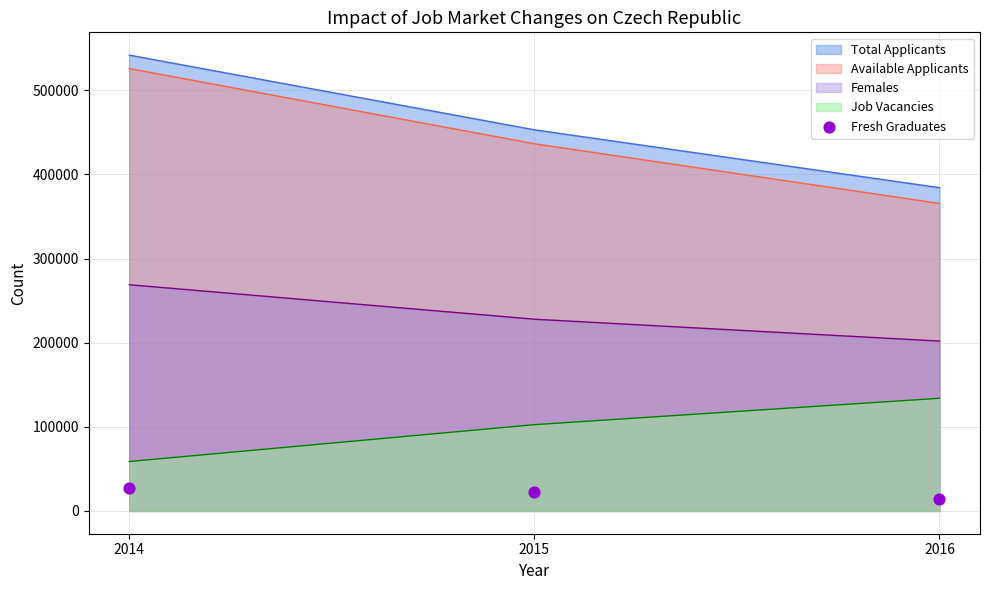

Is the value of Females at 2016 greater than the value of Available Applicants at 2016?

No